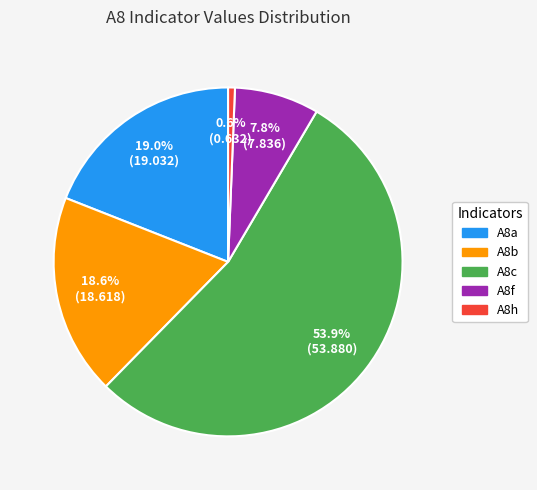

What is the smallest slice in the pie chart?

A8h